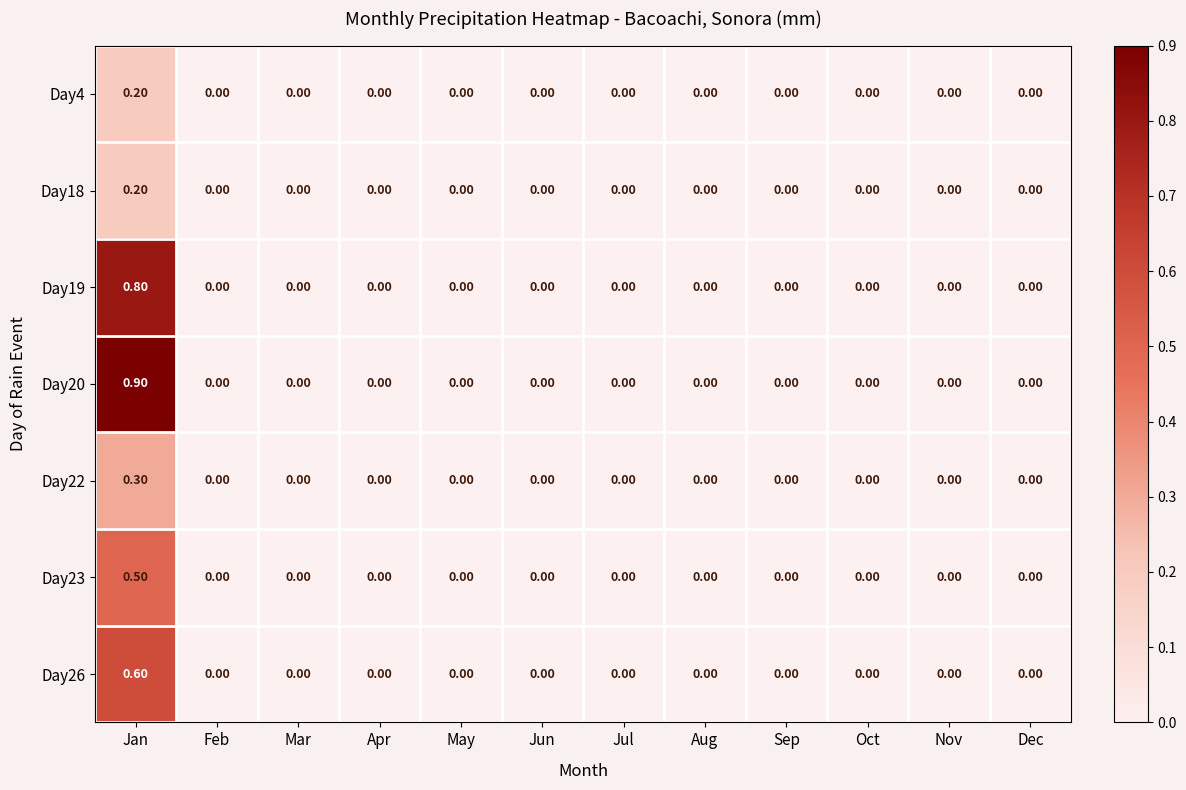

Is the value of Day19 at May greater than the value of Day22 at Jan?

No